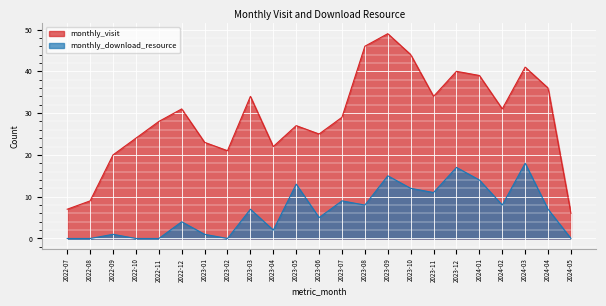

How many lines are shown in the chart?

2